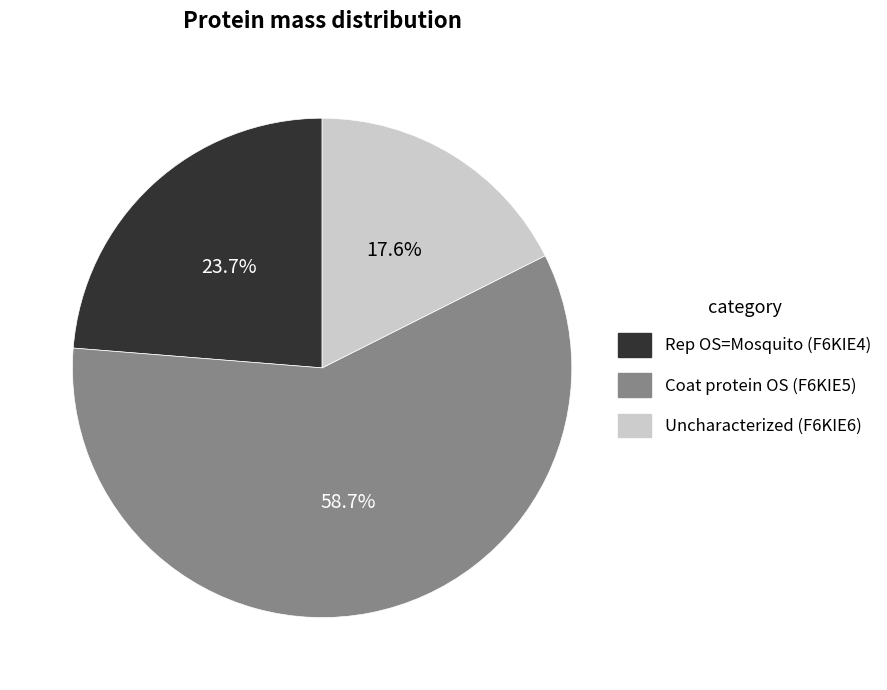

Combined, what portion of the pie is Coat protein OS (F6KIE5) and Uncharacterized (F6KIE6)?

76.3%